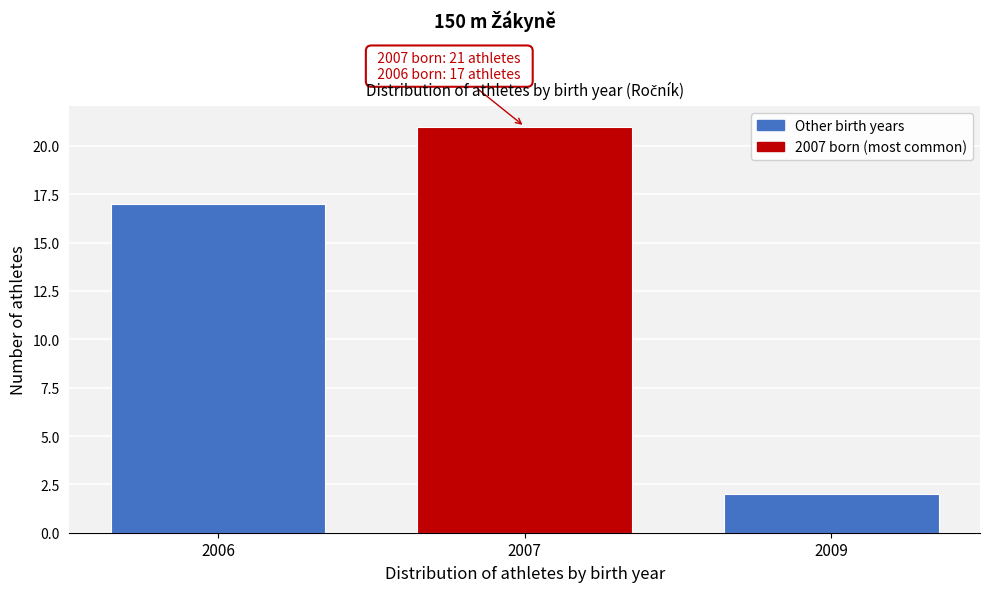

Reading right to left, transcribe all the data shown in this chart.

2009=2	2007=21	2006=17